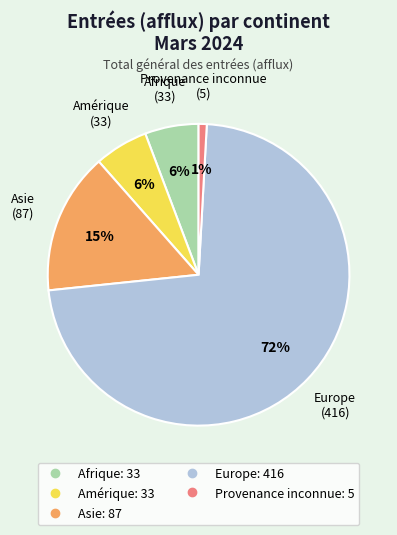

Is there a majority slice in this chart?

Yes